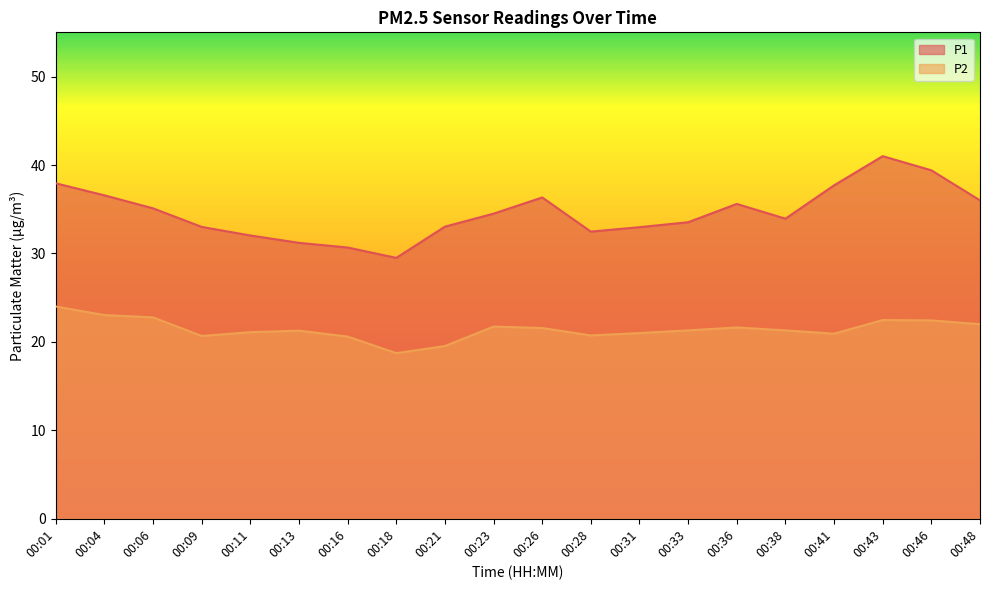

What is the total value across all series at 00:13?

52.5